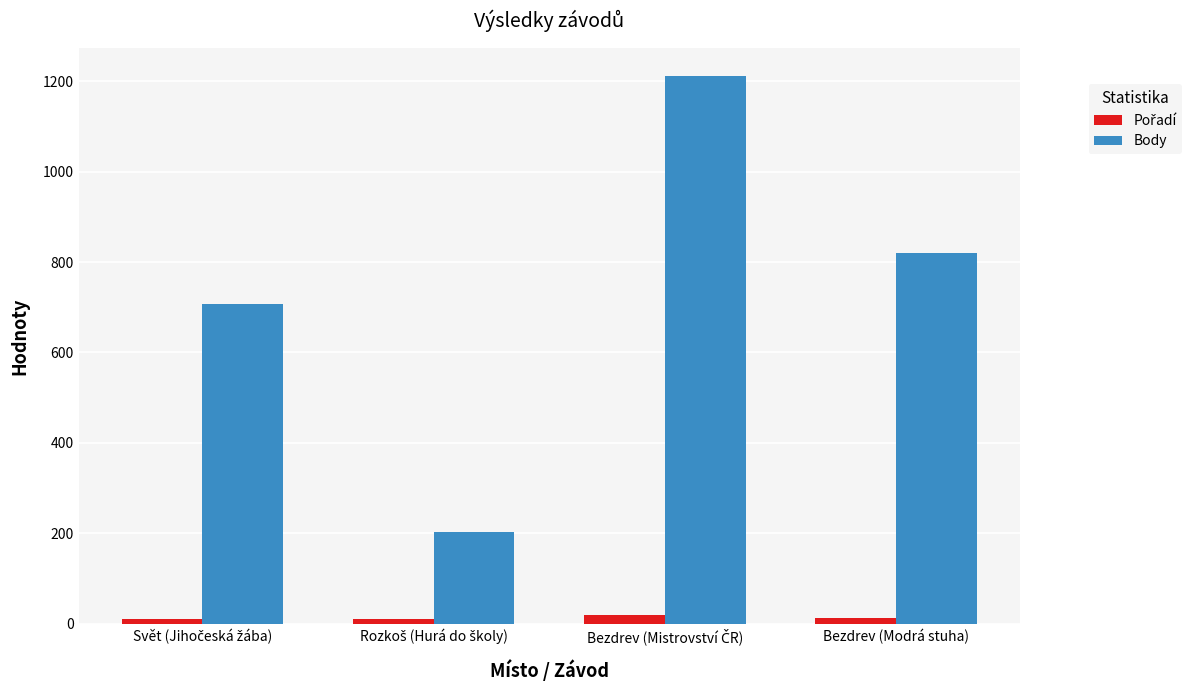

Count the Body values in the range 707 to 1212.

3